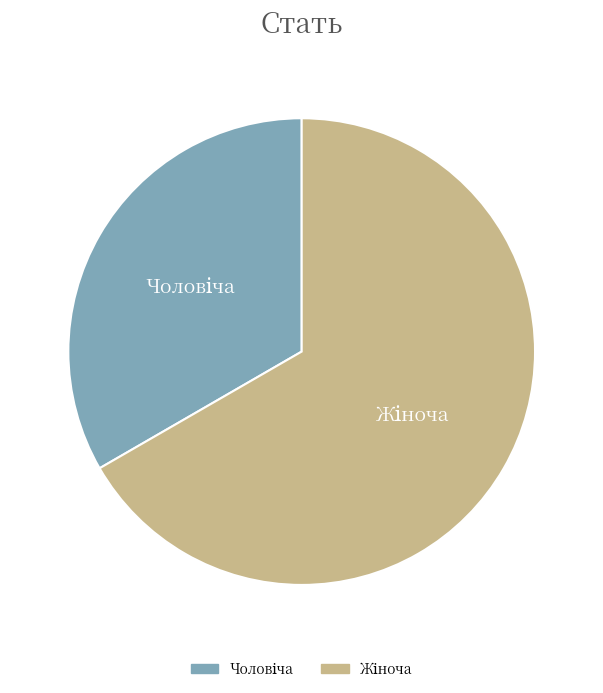

Is there any slice that represents more than half of the pie?

Yes